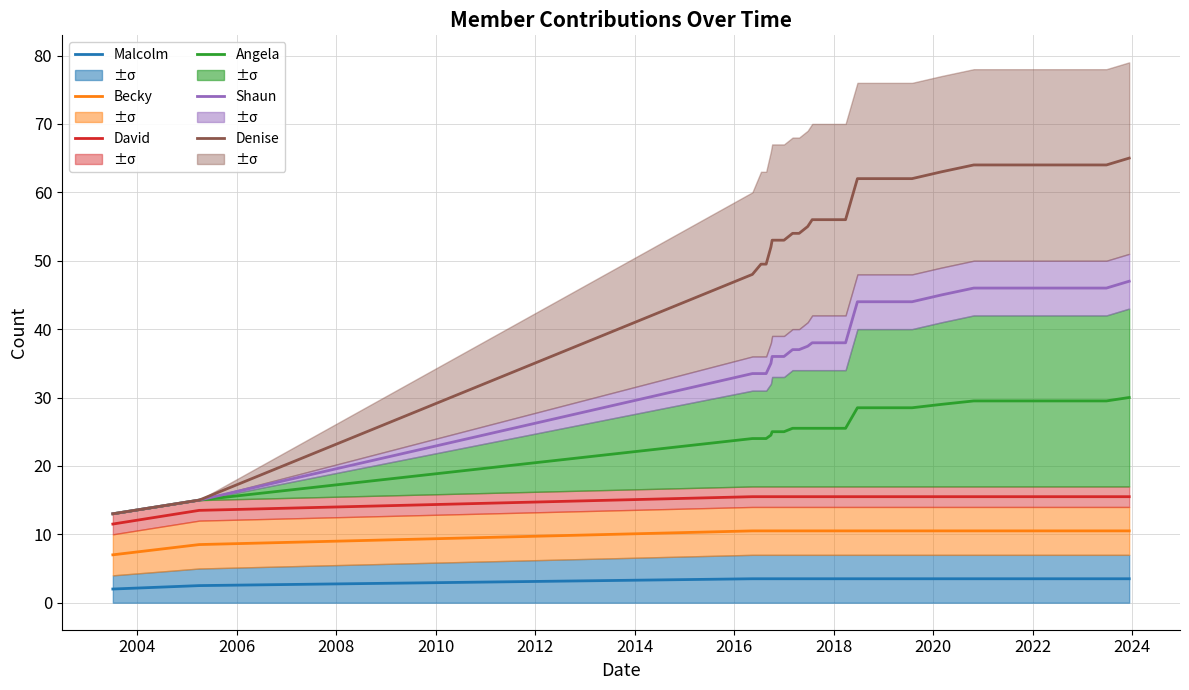

True or false: Denise and Becky intersect in this chart.

False